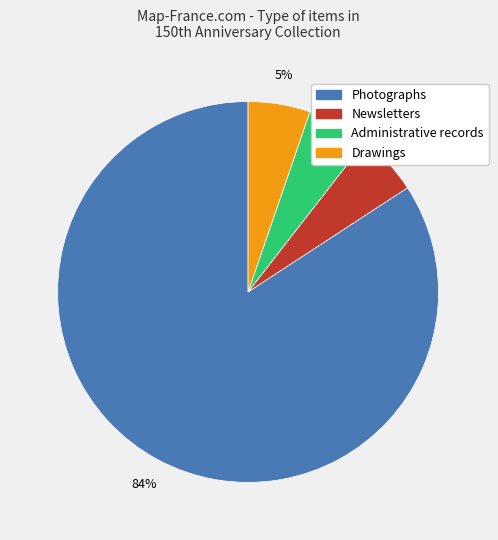

Is there any slice that represents more than half of the pie?

Yes